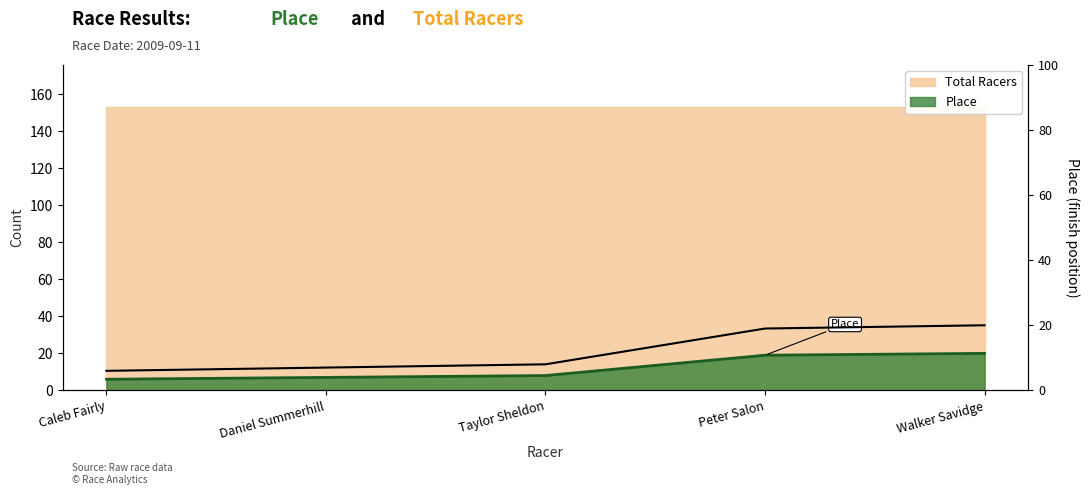

What position from the right is Caleb Fairly?

5